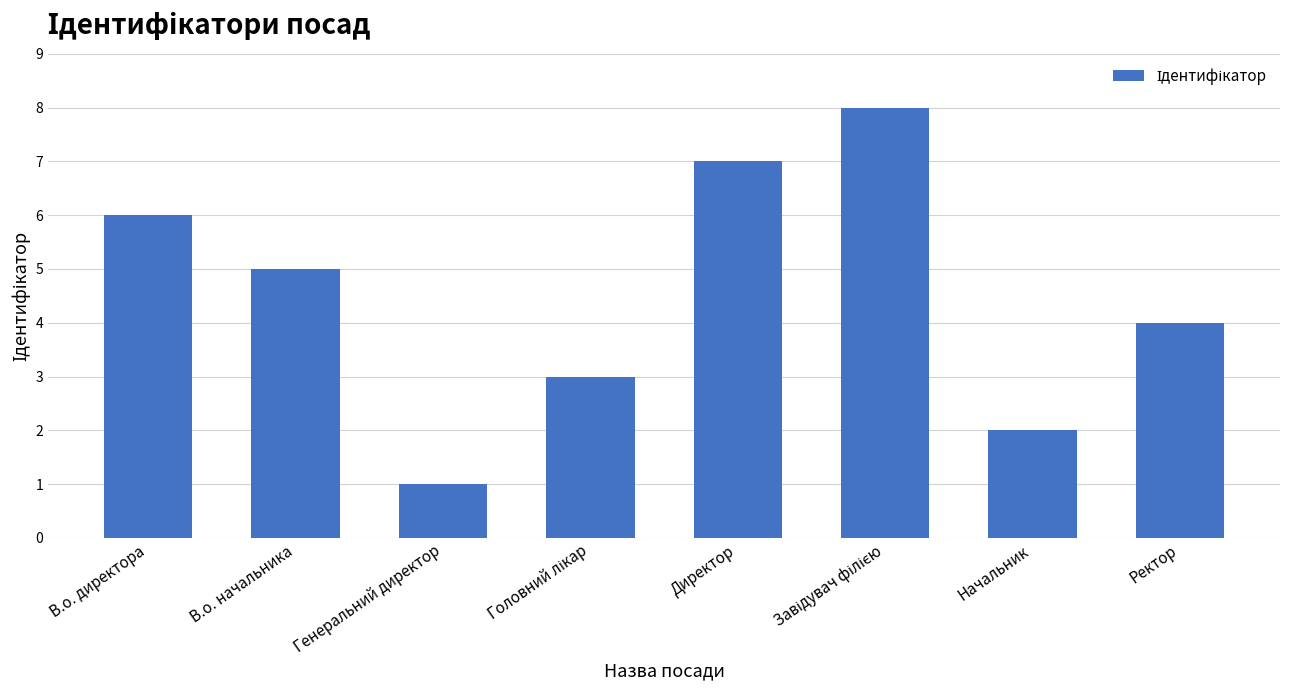

Reading left to right, list all the values displayed in this chart.

6	5	1	3	7	8	2	4